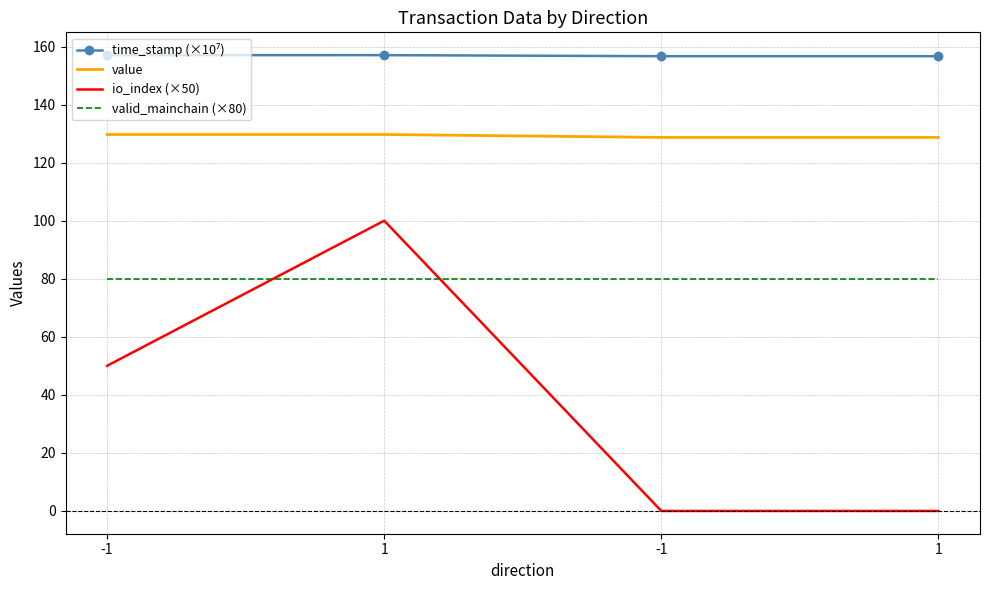

Is it true that valid_mainchain (×80) equals 137.3 at -1?

False